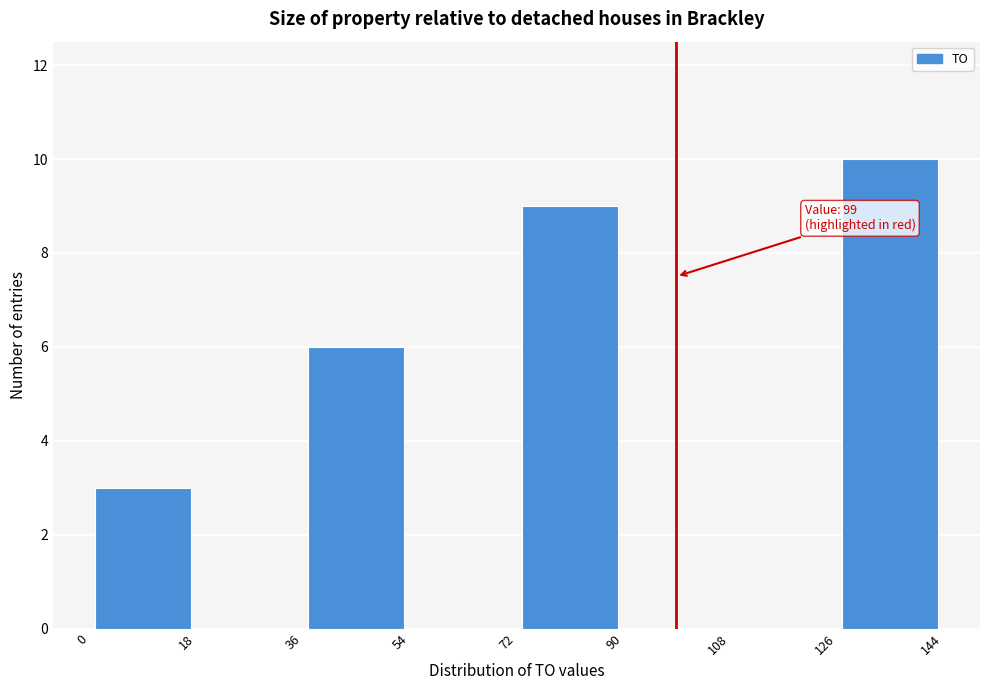

Which range on the x-axis has the tallest bar?

126 to 144